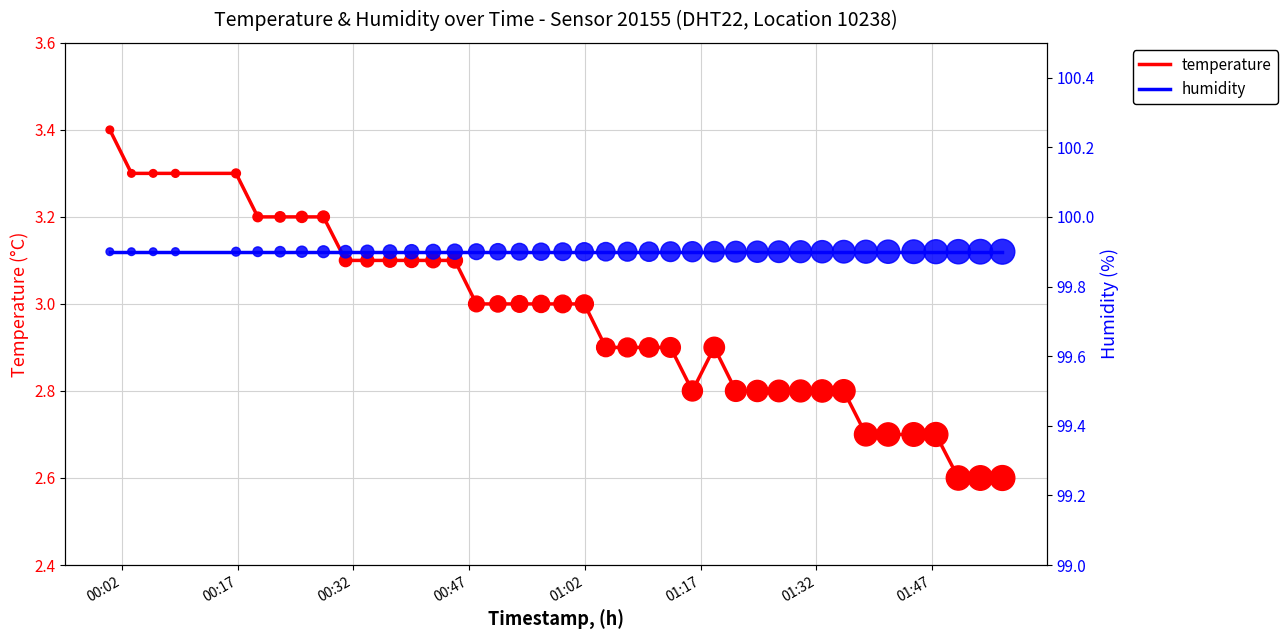

At which category is the sum across all series the highest?

00:02